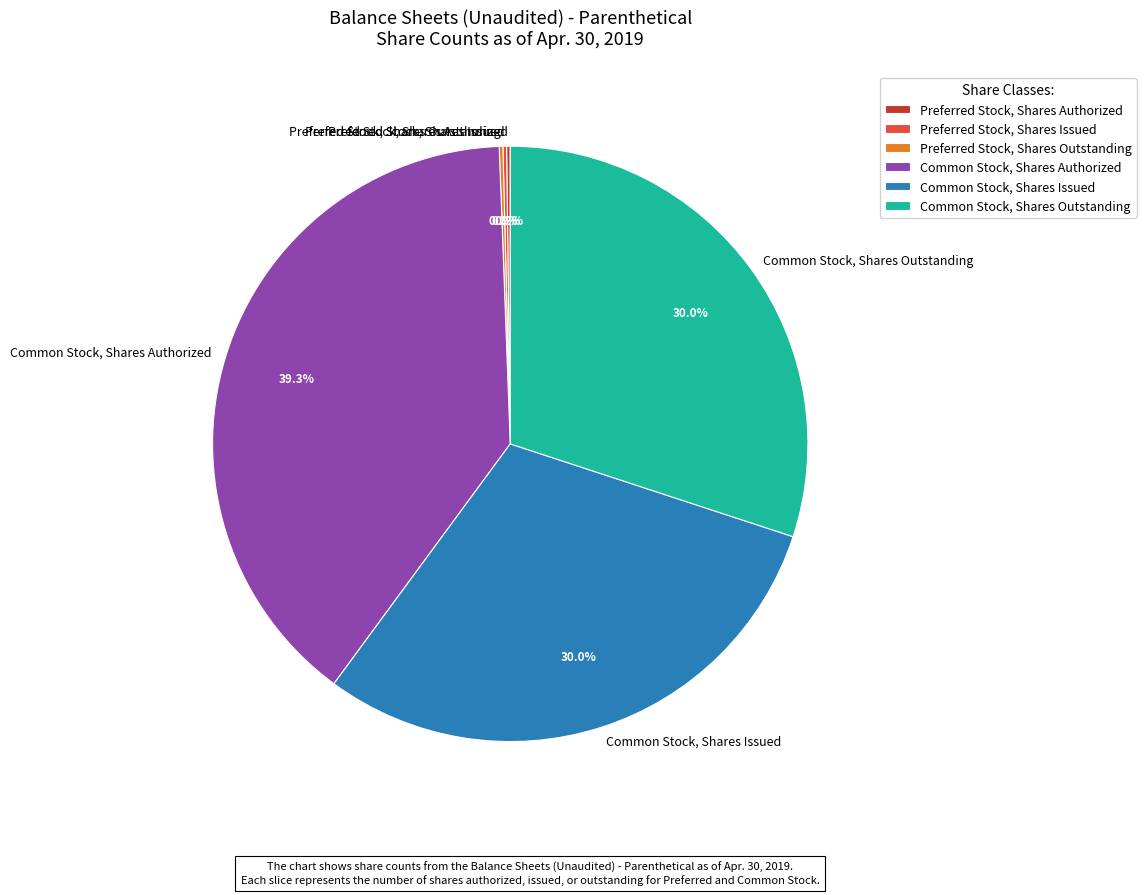

Combined, do Common Stock, Shares Issued and Common Stock, Shares Authorized account for over 50%?

Yes